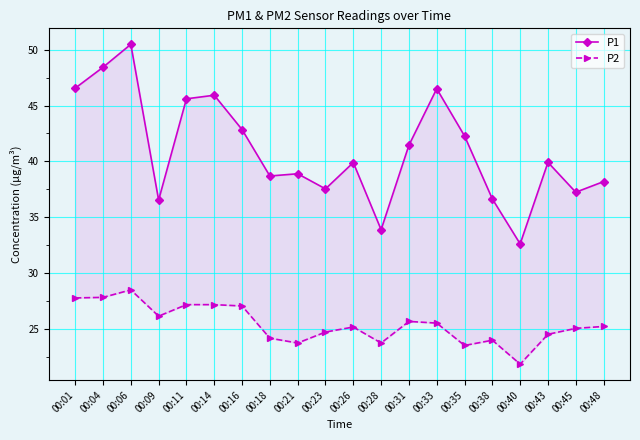

True or false: P2 and P1 intersect in this chart.

False